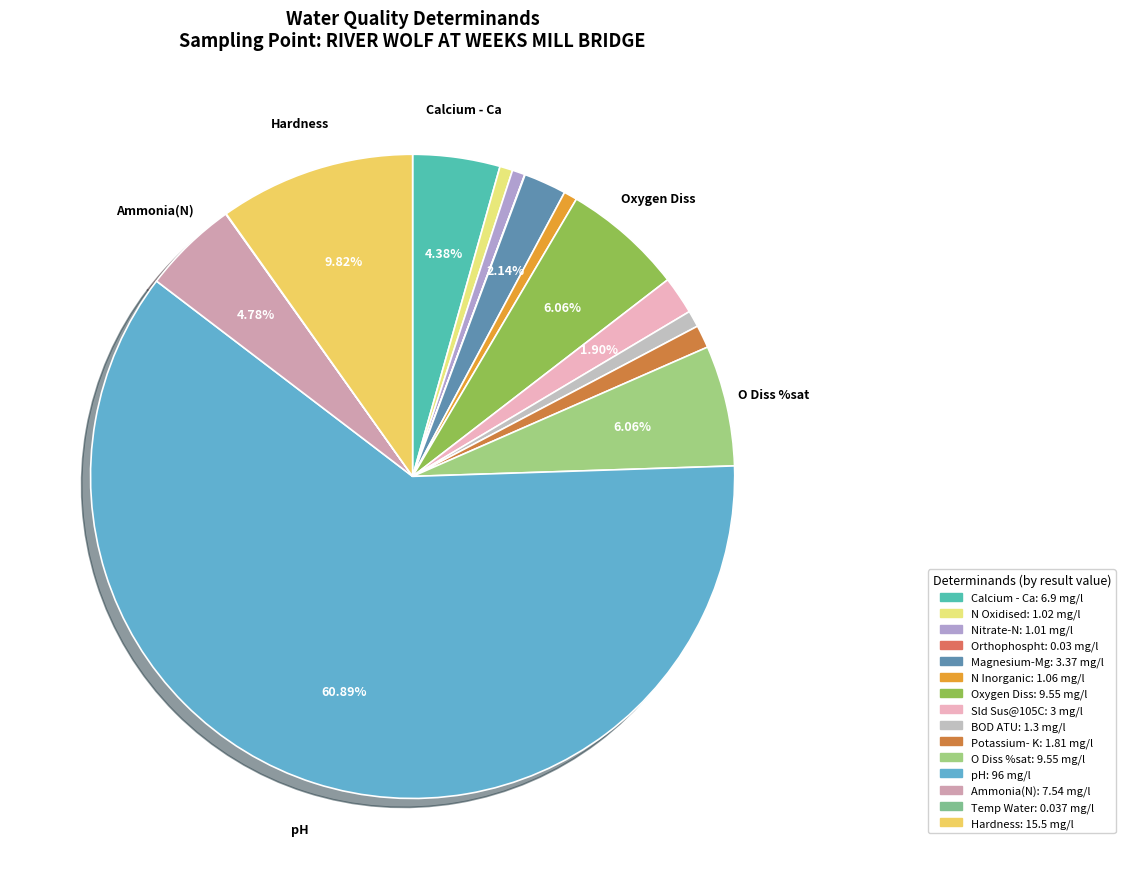

True or false: Sld Sus@105C accounts for 2% of the total.

True